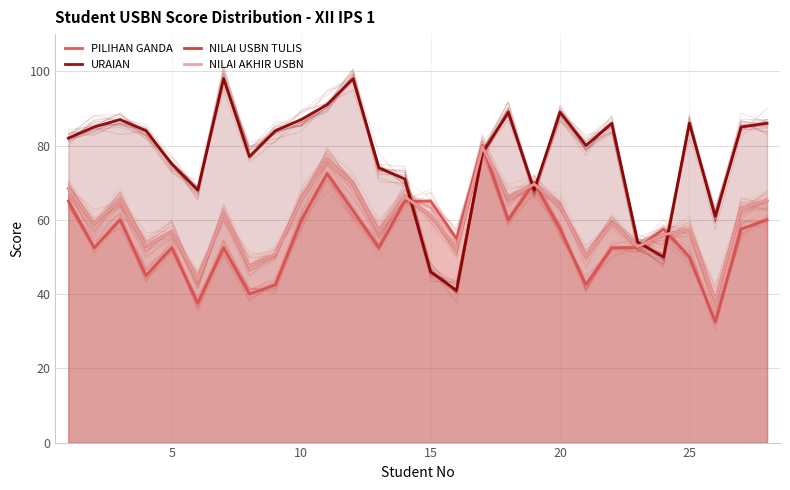

What is the difference between the second highest and second lowest values in the URAIAN series?

52.0